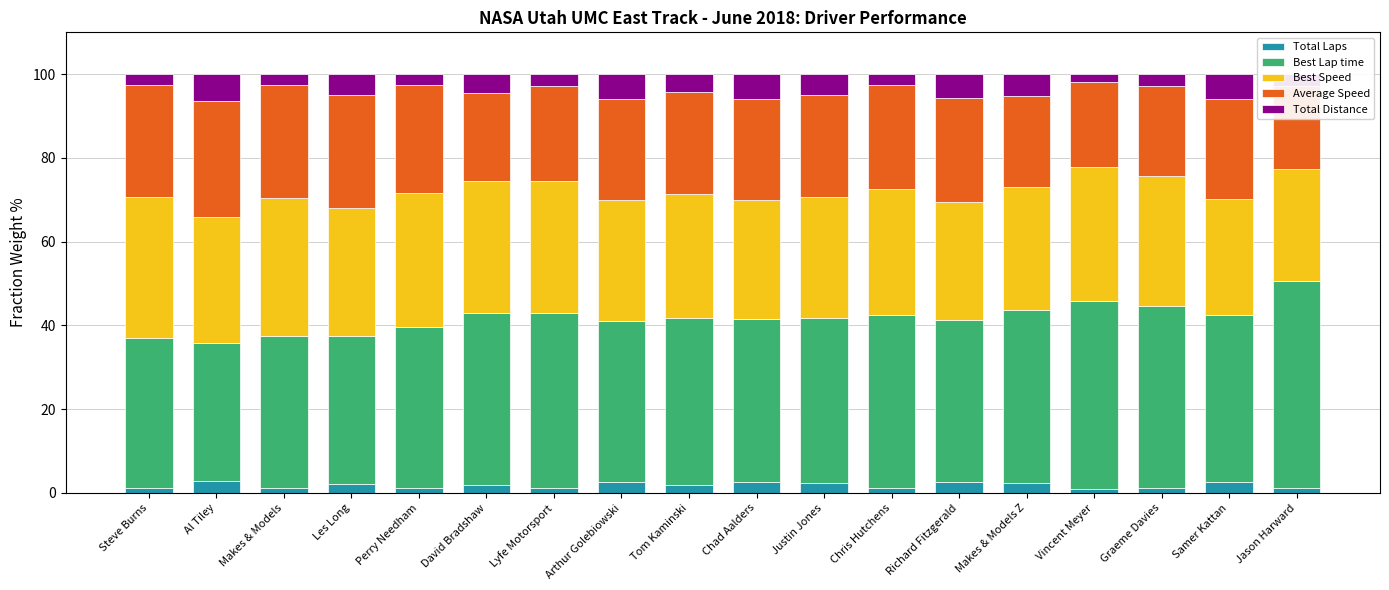

How many bars are there in total?

90